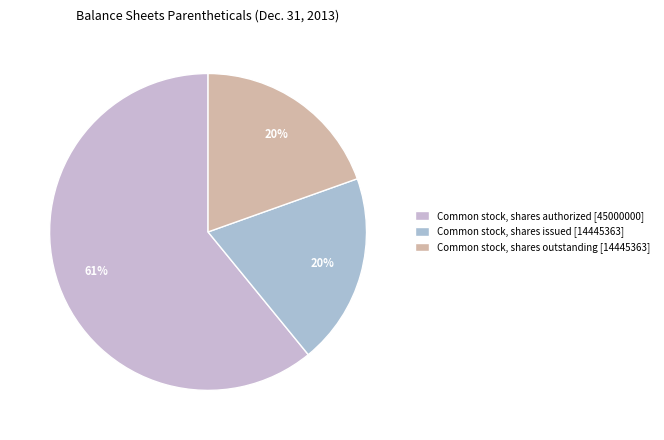

To the nearest percent, what is the average slice percentage?

33%